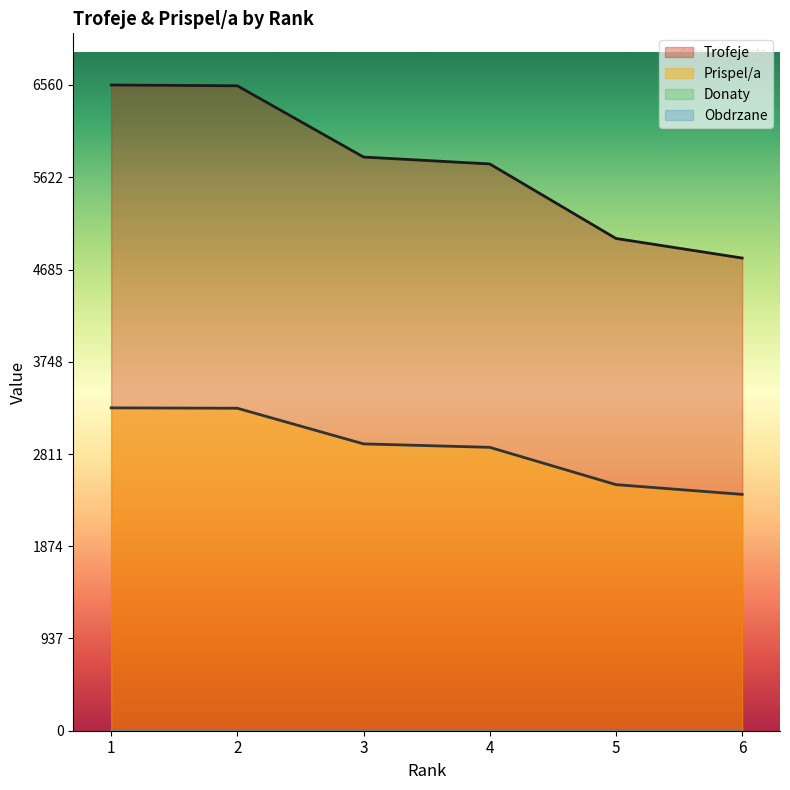

True or false: Trofeje has a value of 2302 at 2.

False